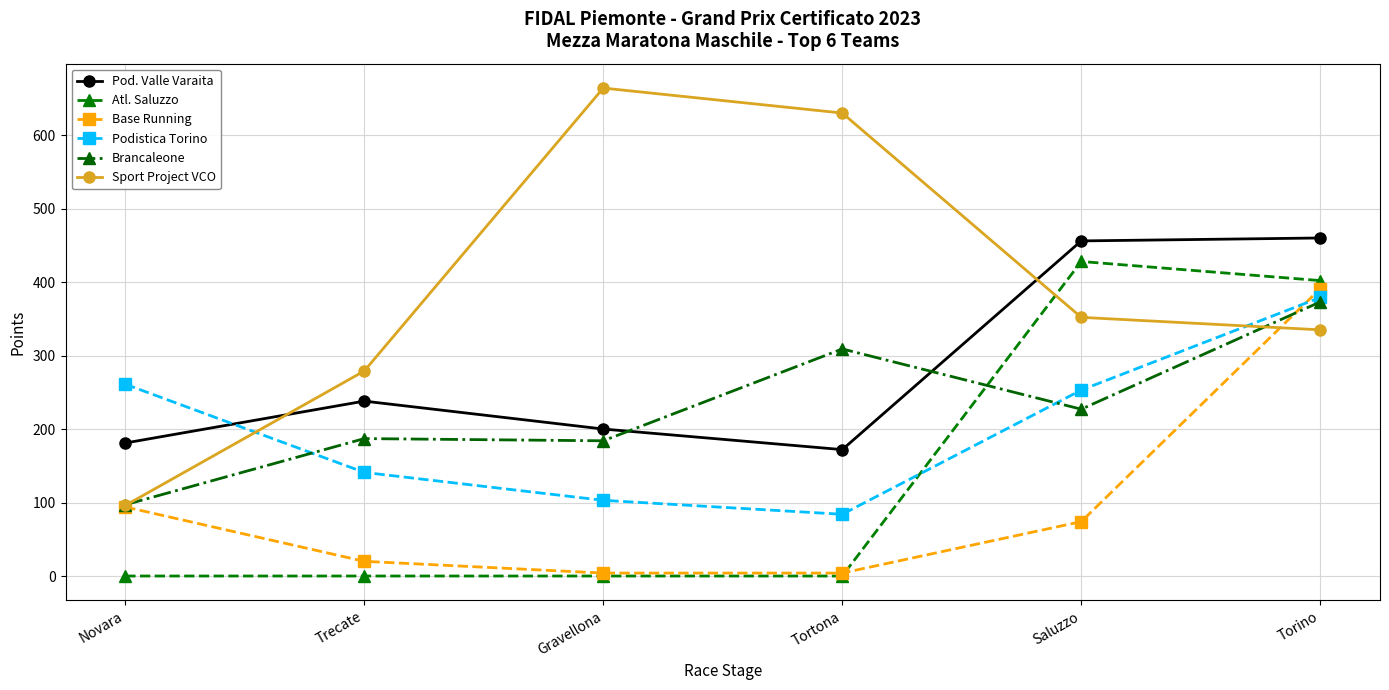

What is the label of the 3rd point from the left?

Gravellona